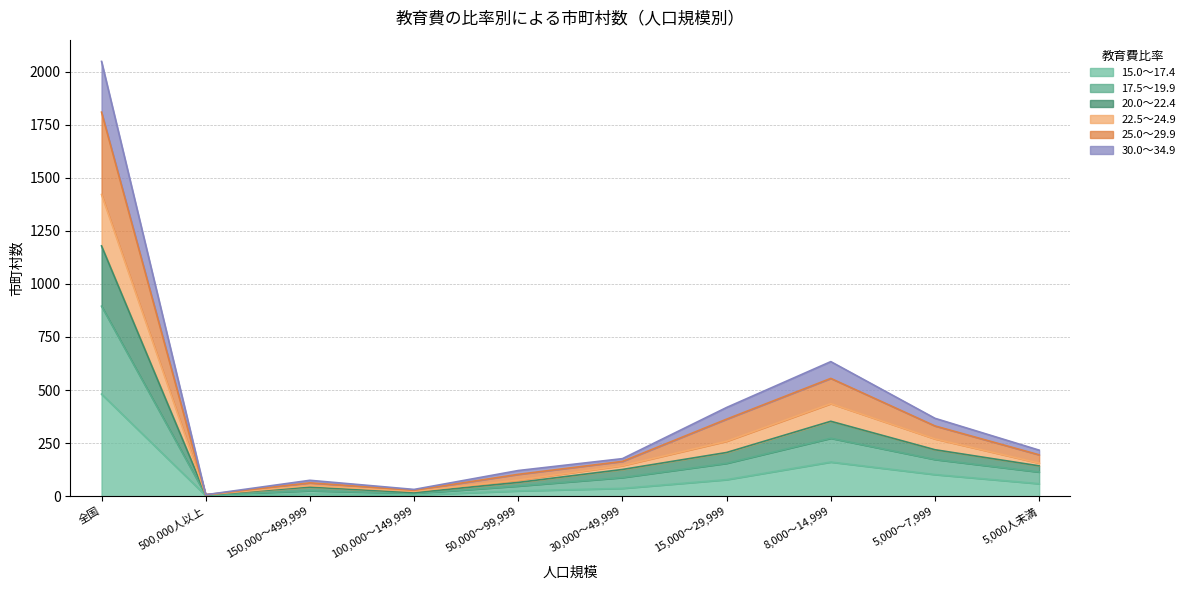

How many lines are shown in the chart?

6